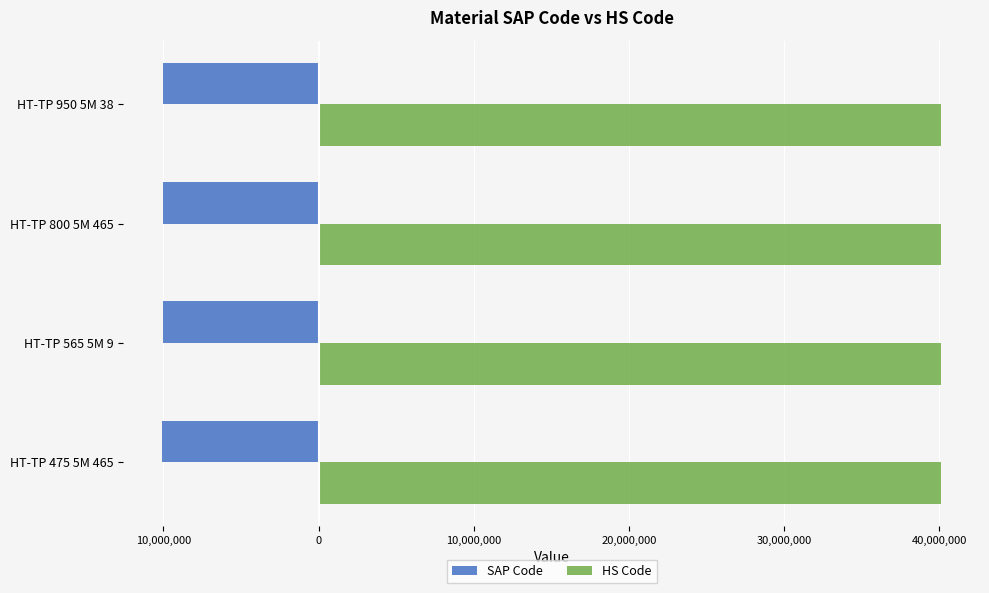

What are all the series names shown in the legend?

SAP Code, HS Code